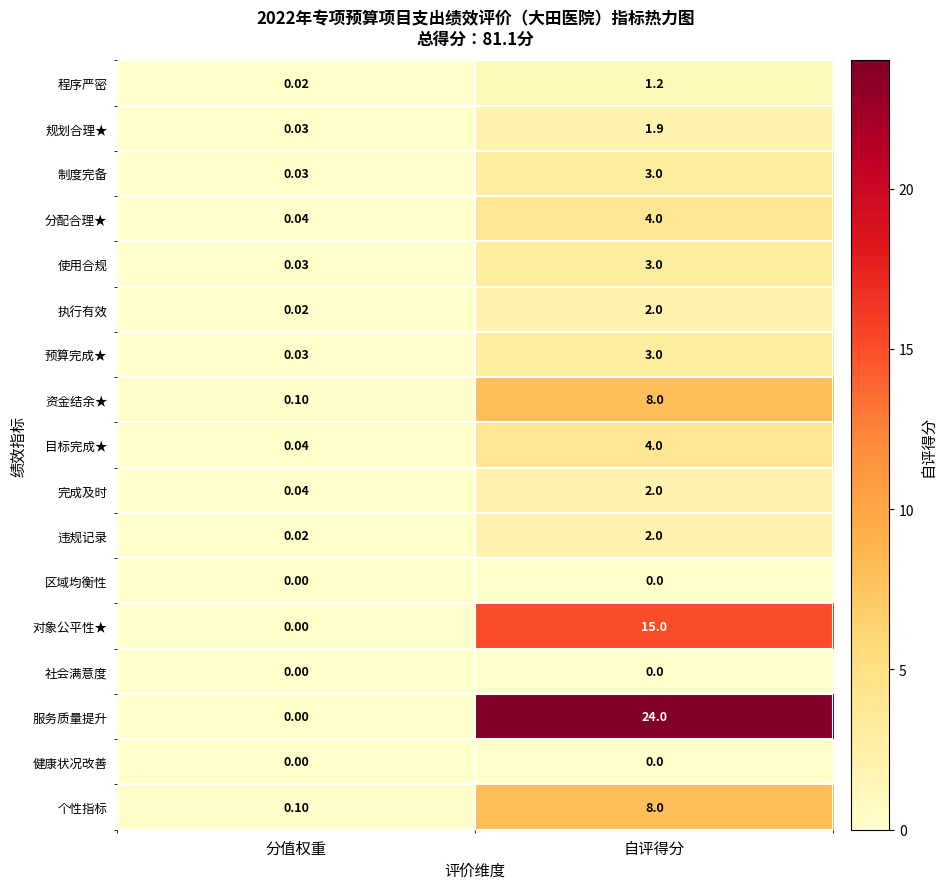

At which category is the sum across all series the highest?

自评得分